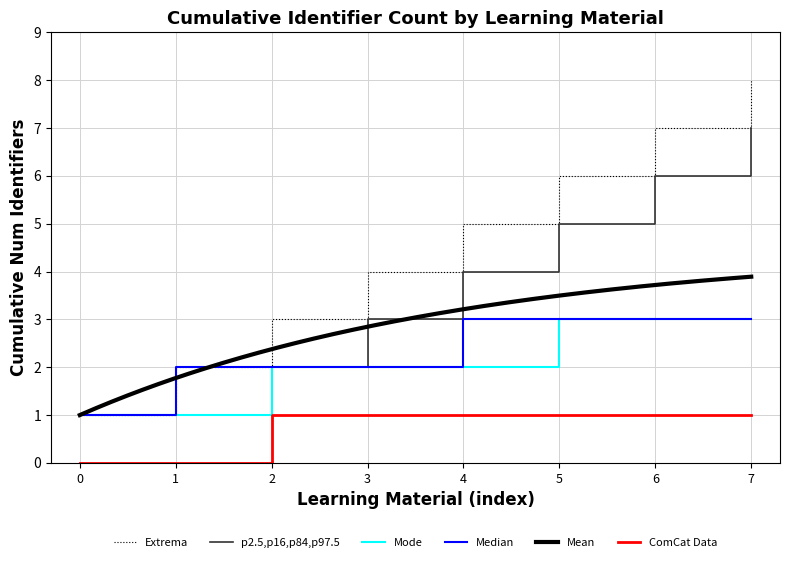

True or false: ComCat Data has a value of 1 at 7.

True